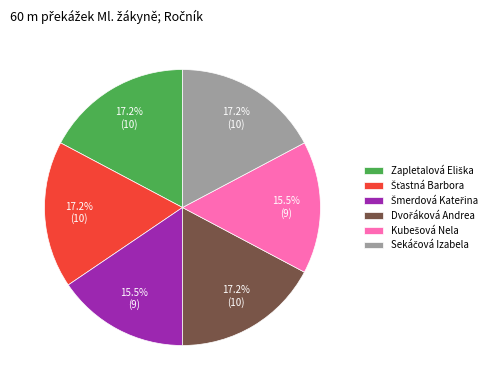

Does any single category account for the majority?

No